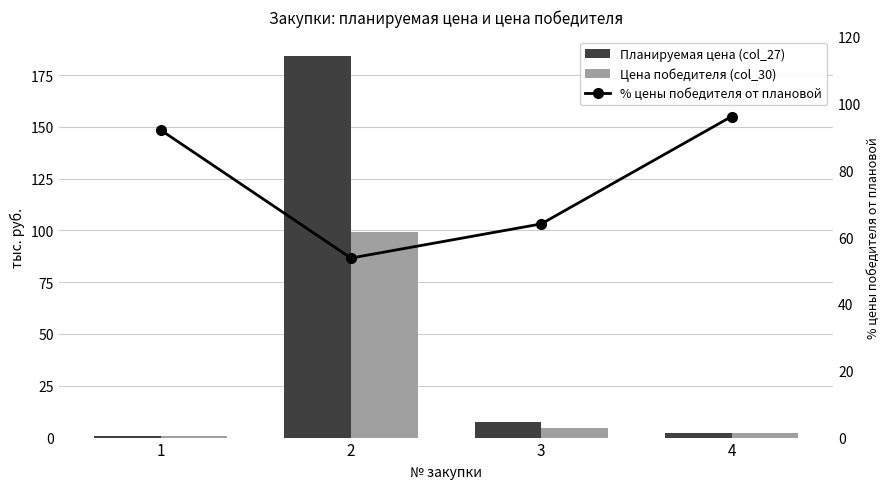

How many groups of bars are there?

4